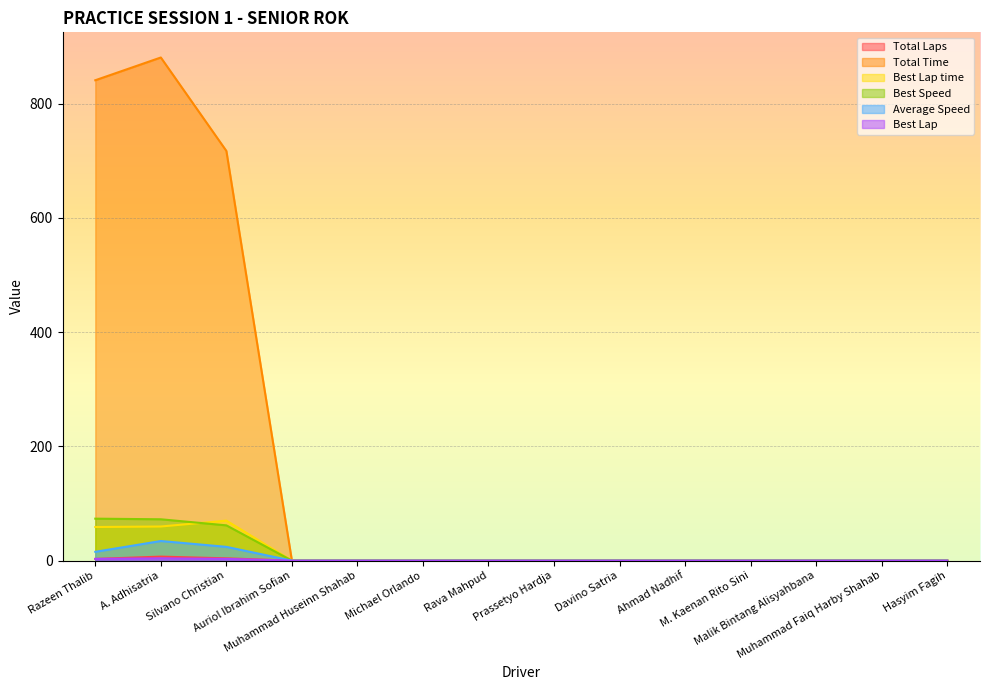

At which label is Best Speed closest to 36?

Silvano Christian